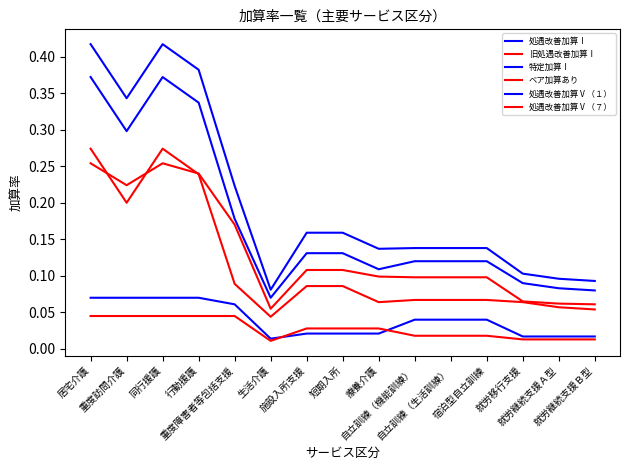

Does the chart display data point markers on the line(s)?

No